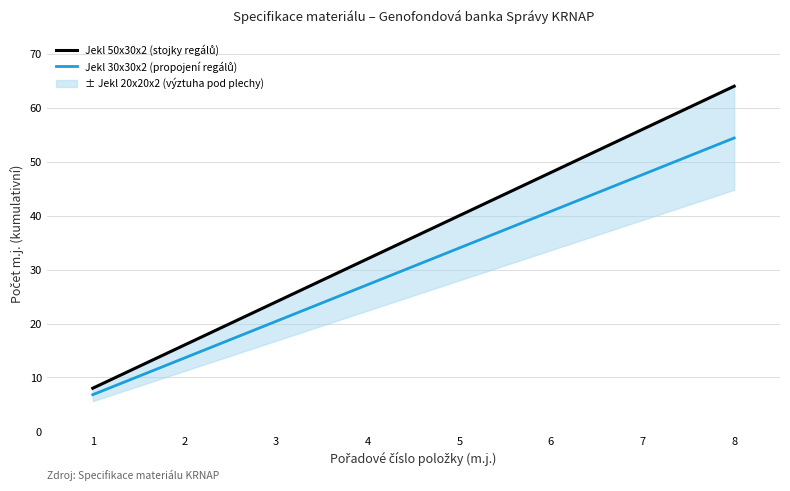

Rank the categories by Jekl 50x30x2 (stojky regálů) value from lowest to highest.

1, 2, 3, 4, 5, 6, 7, 8